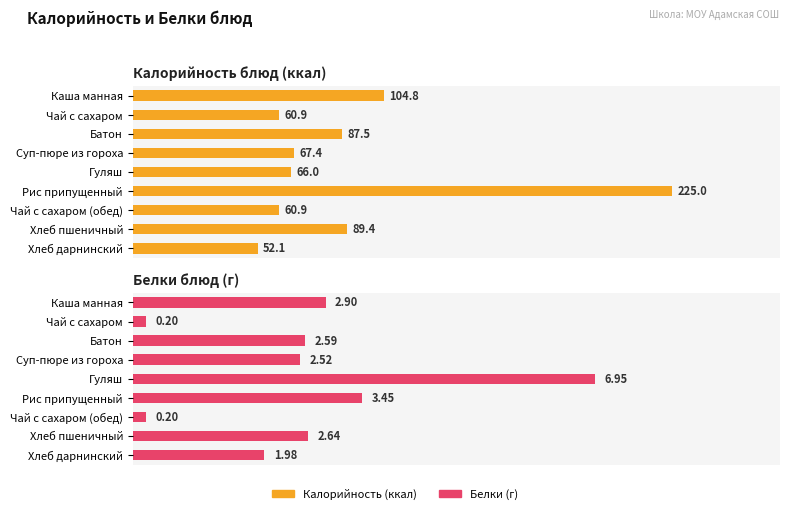

The Калорийность series shows 141.9 at Каша манная. True or false?

False